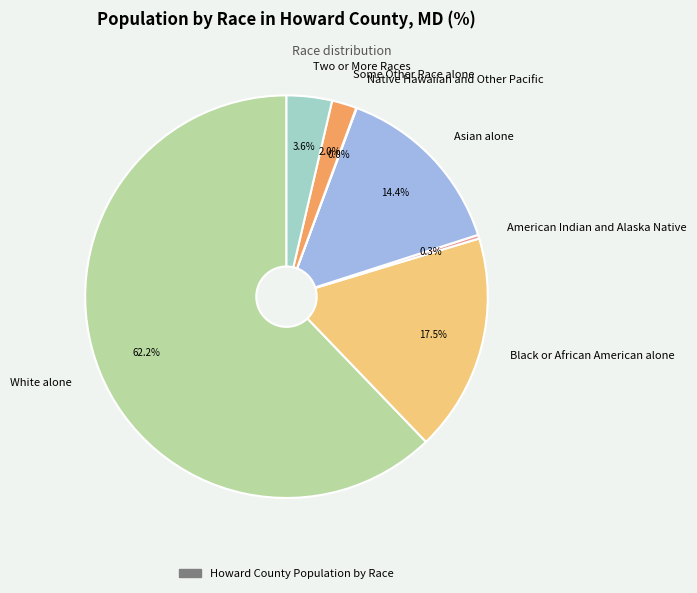

Which category has the biggest portion of the pie?

White alone